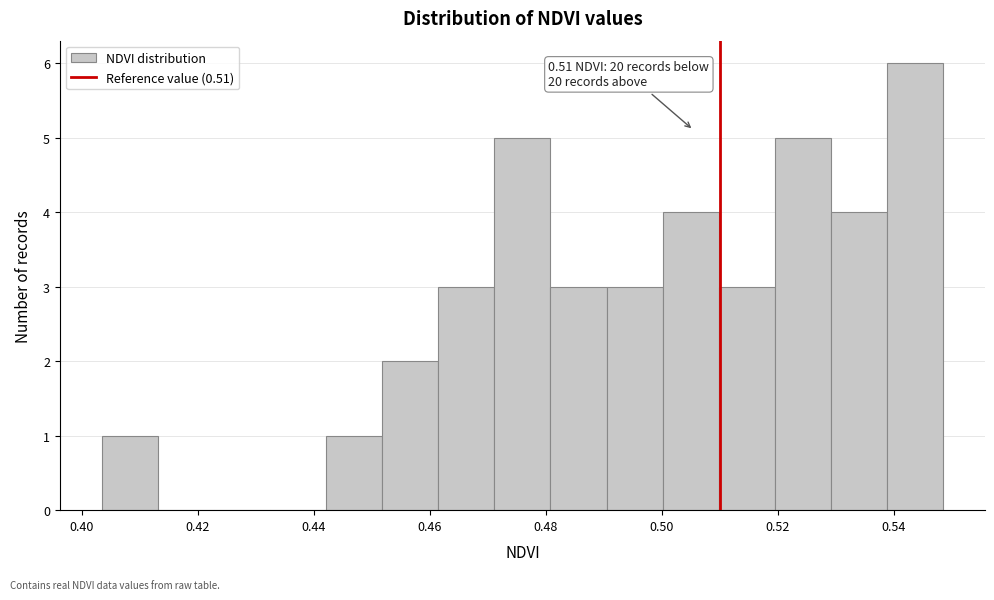

Over which range of the x-axis is the bar tallest?

0.538 to 0.548